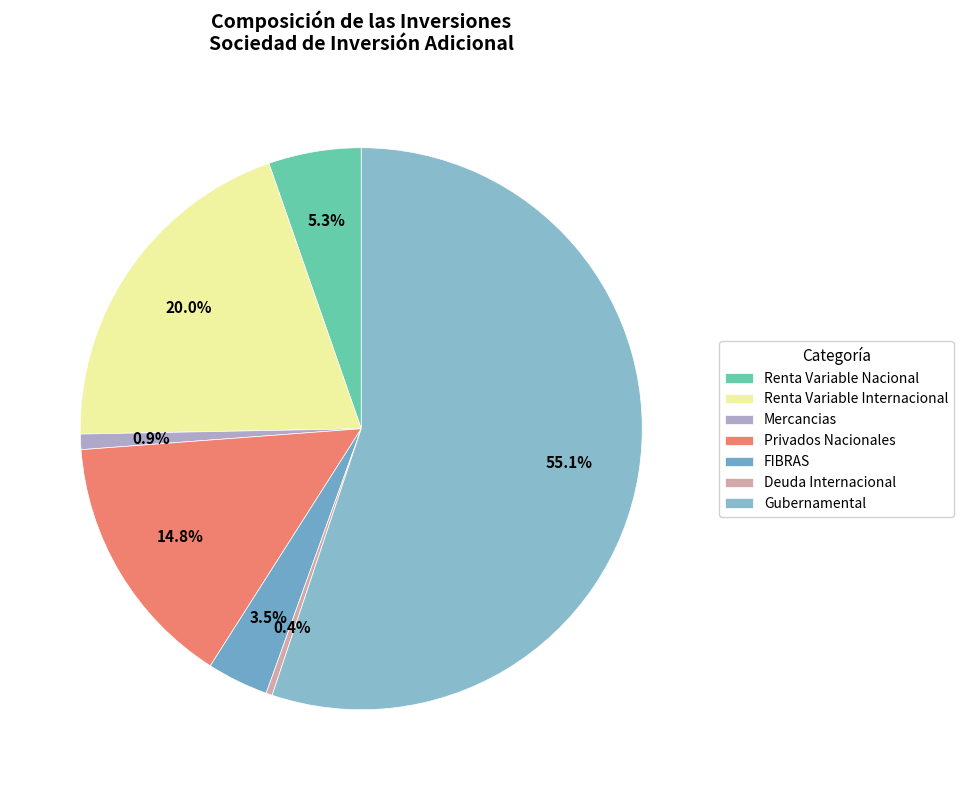

Combined, do Privados Nacionales and Gubernamental account for over 50%?

Yes